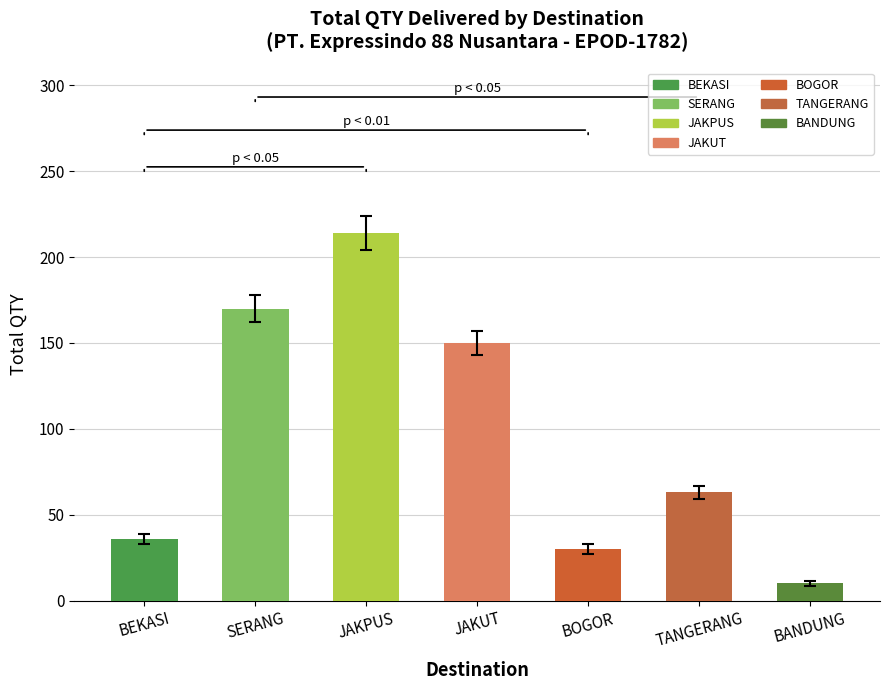

Between TANGERANG and JAKUT, which is larger?

JAKUT